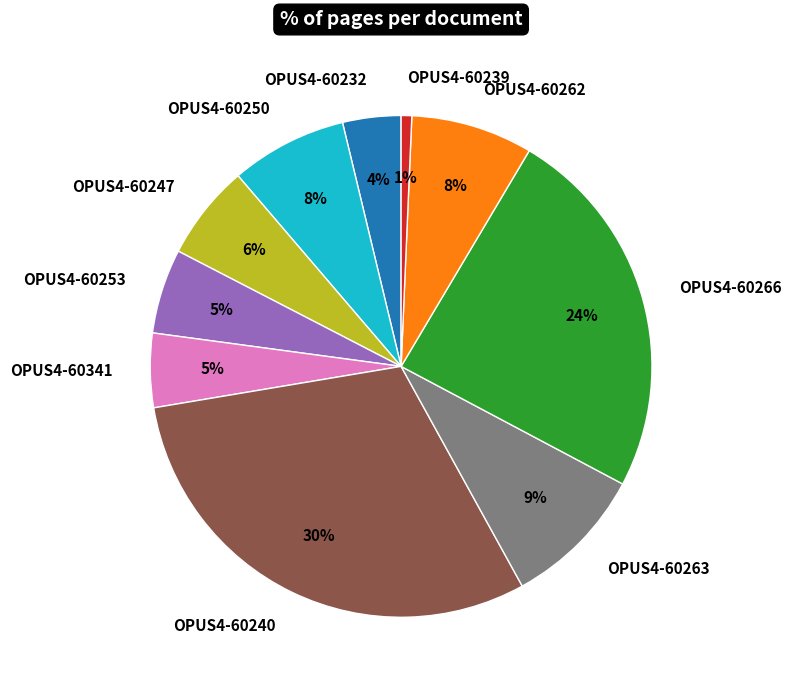

To the nearest percent, what is the combined percentage of OPUS4-60250 and OPUS4-60266?

32%